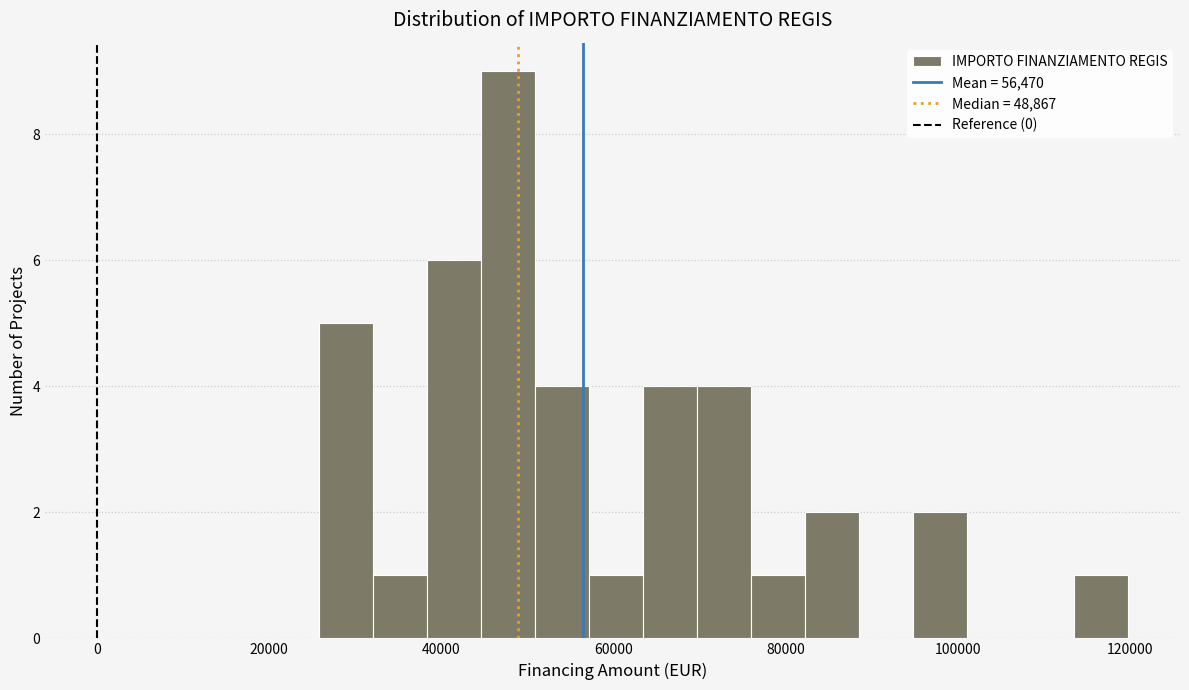

Read against the x-axis, roughly where is the centre of the tallest bar?

48000